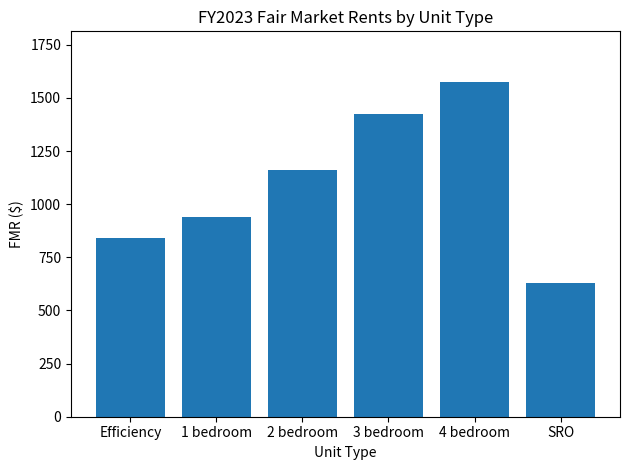

Between 2 bedroom and 1 bedroom, which is larger?

2 bedroom